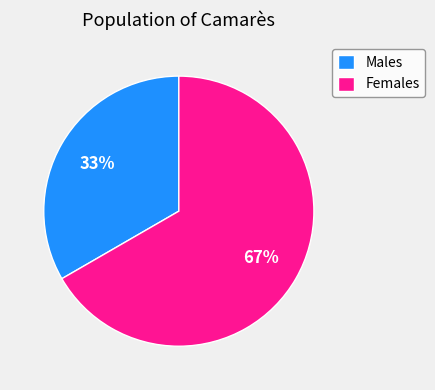

Do Males and Females together represent more than half of the pie?

Yes